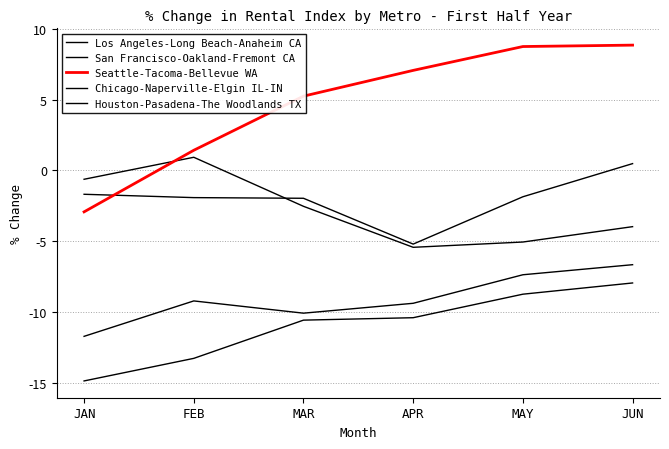

What is the approximate value of Chicago-Naperville-Elgin IL-IN at JAN?

-11.7